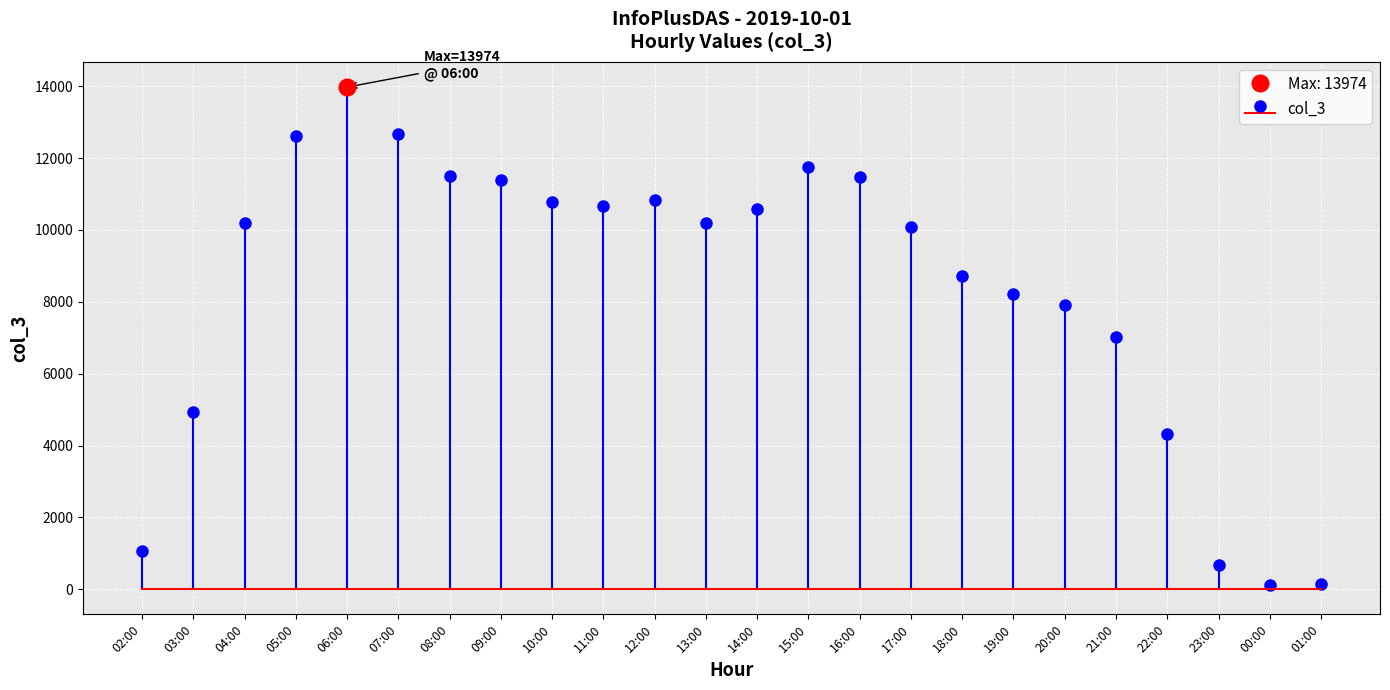

Is it true that the value at 14:00 is 10573?

True